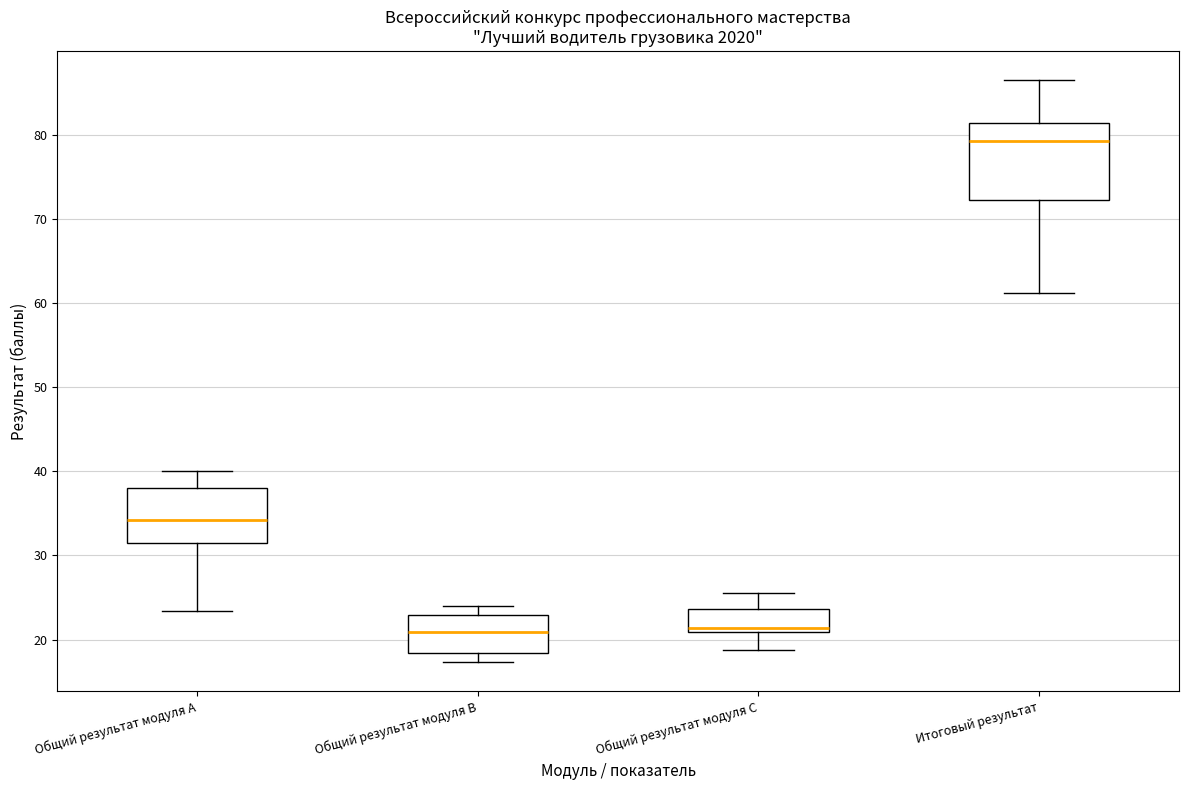

Where does the lower whisker of the box for Общий результат модуля A end on the y-axis? The values are not printed on the chart, so give them approximately, as read against the axis.

23